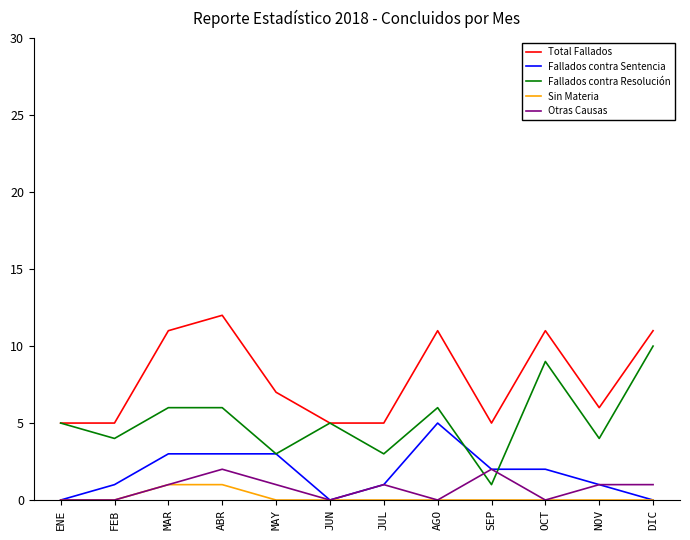

Is the value of Sin Materia at FEB greater than the value of Otras Causas at MAY?

No